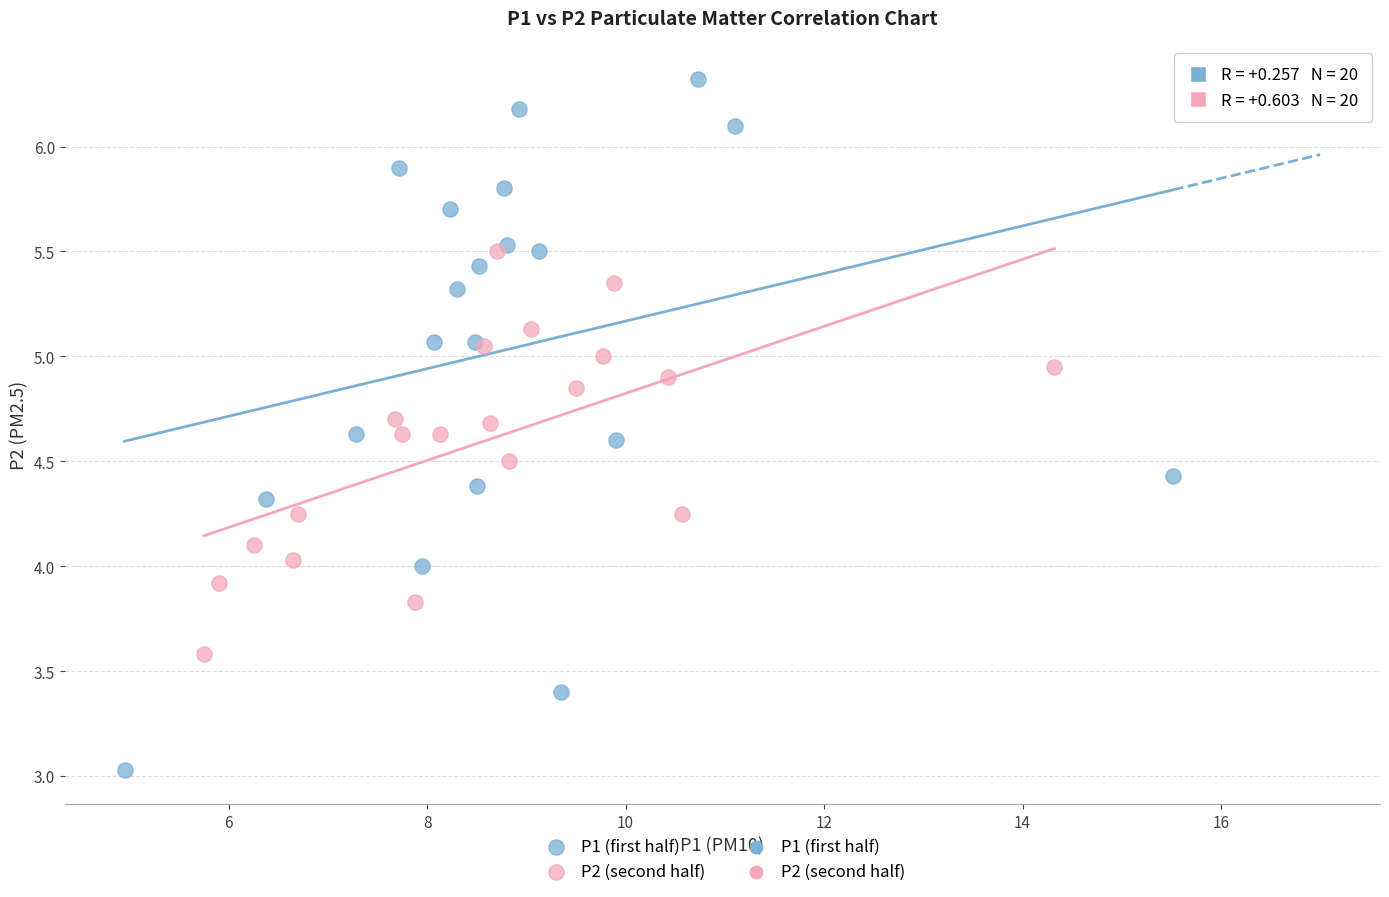

Which series contains the highest Y value?

P1 (first half)